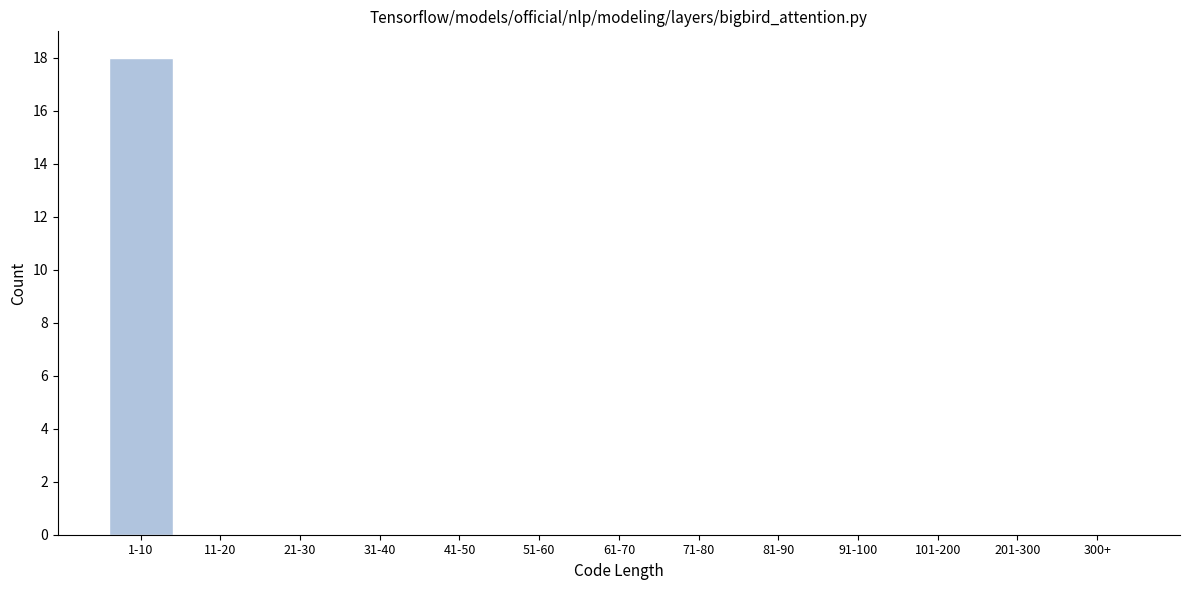

Reading right to left, what are all the values shown in this chart?

300+=0	201-300=0	101-200=0	91-100=0	81-90=0	71-80=0	61-70=0	51-60=0	41-50=0	31-40=0	21-30=0	11-20=0	1-10=18